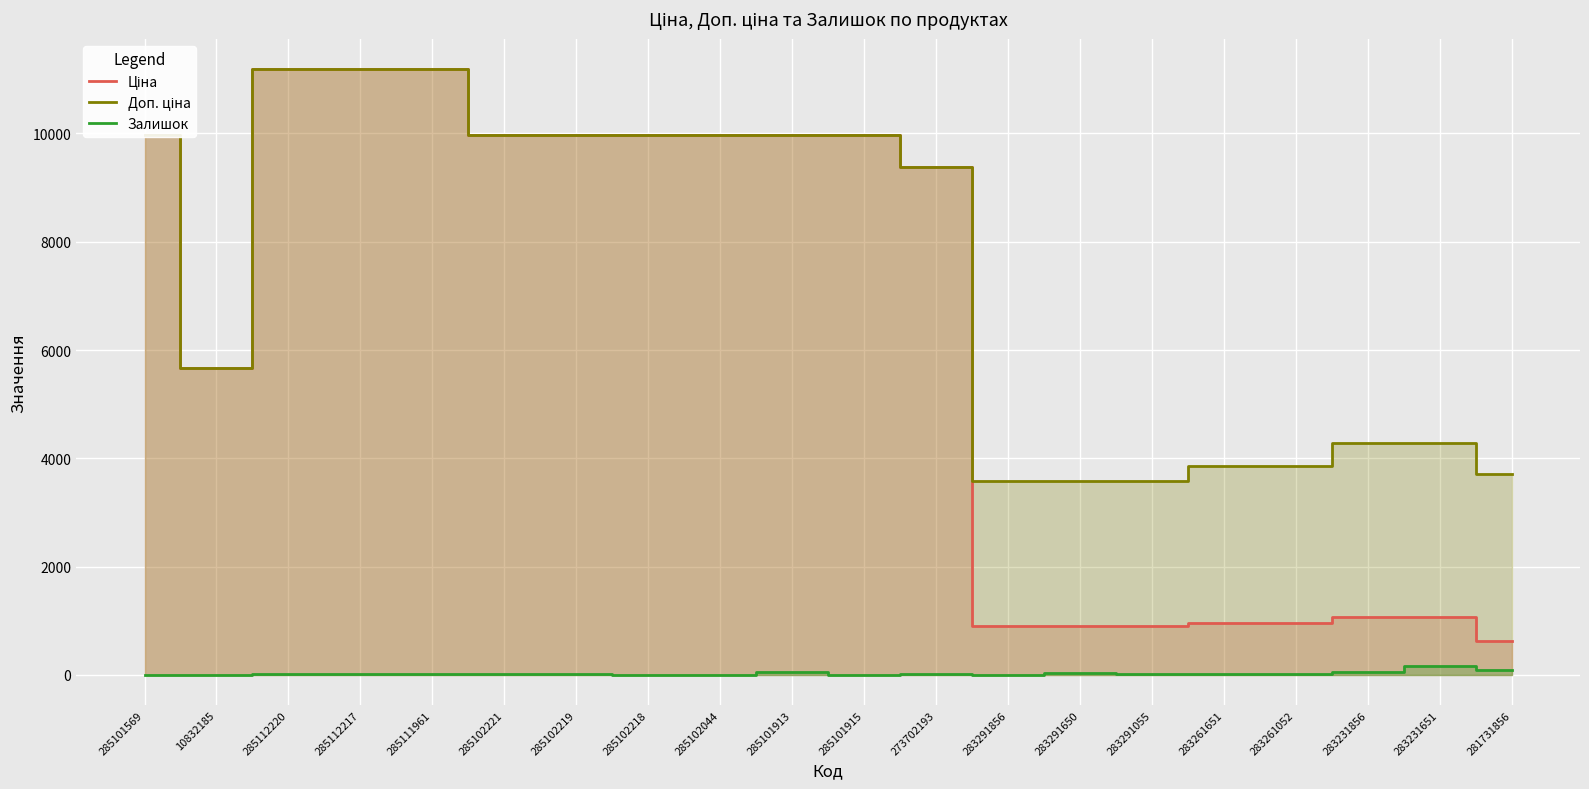

Reading left to right, what are all the values shown in this chart?

Ціна: 9975.0	5673.8	11188.2	11188.2	11188.2	9975.0	9975.0	9975.0	9975.0	9975.0	9975.0	9384.0	895.9	895.9	895.9	963.5	963.5	1069.8	1069.8	617.0
Доп. ціна: 9975.0	5673.8	11188.2	11188.2	11188.2	9975.0	9975.0	9975.0	9975.0	9975.0	9975.0	9384.0	3583.6	3583.6	3583.6	3854.0	3854.0	4279.1	4279.1	3701.9
Залишок: 7.0	4.0	17.0	17.0	17.0	11.0	9.0	3.0	1.0	47.0	0.0	18.0	7.0	43.0	9.0	9.0	13.0	54.0	172.0	94.0